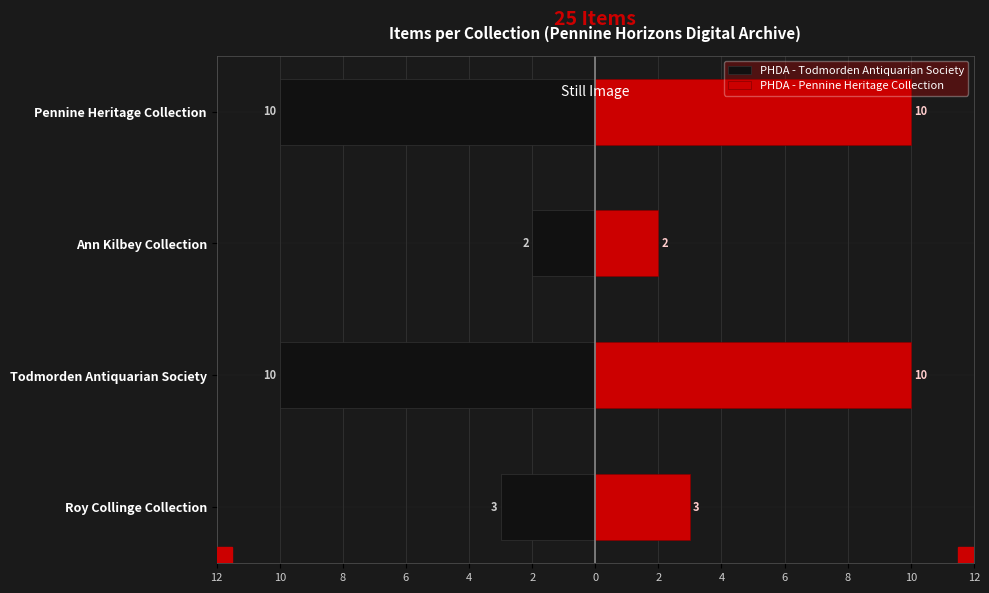

True or false: PHDA - Pennine Heritage Collection has a value of 10 at Pennine Heritage Collection.

True